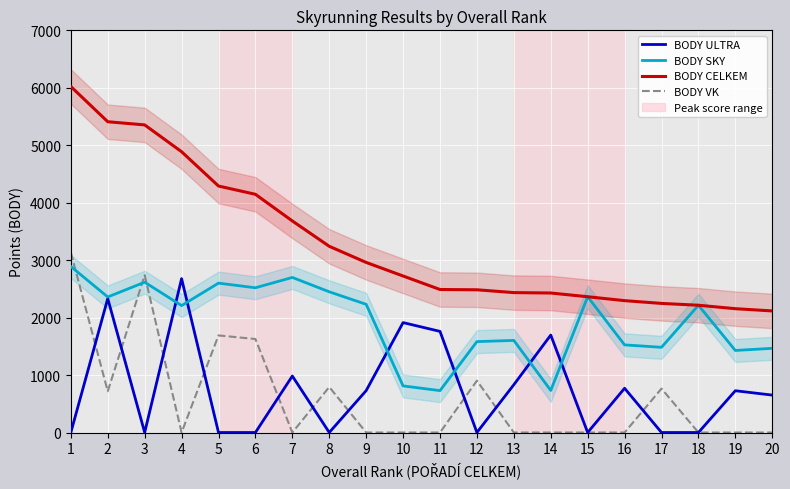

At which category does BODY VK reach its first local peak?

3